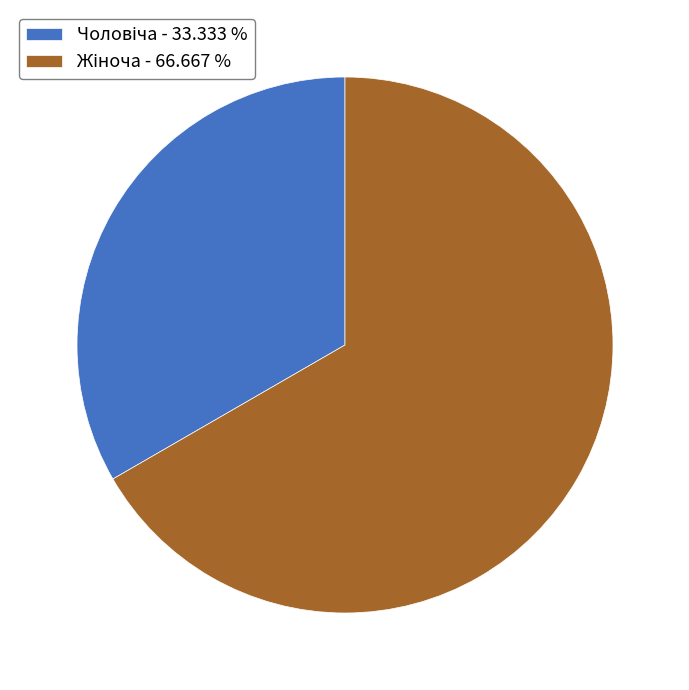

Count the number of slices in the pie.

2